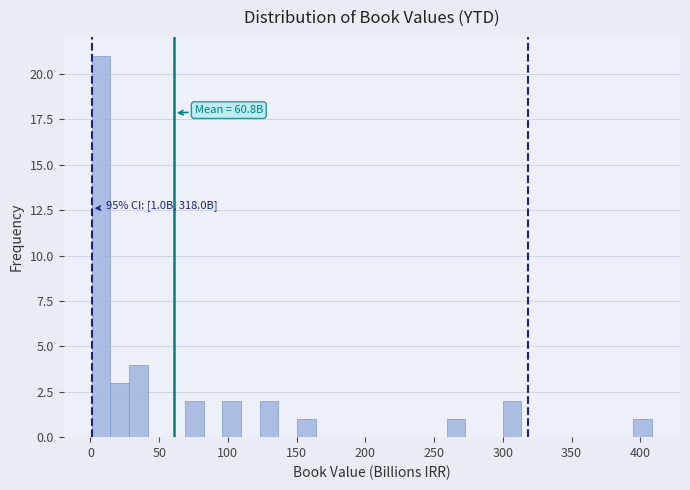

Read against the x-axis, roughly where is the centre of the tallest bar?

10